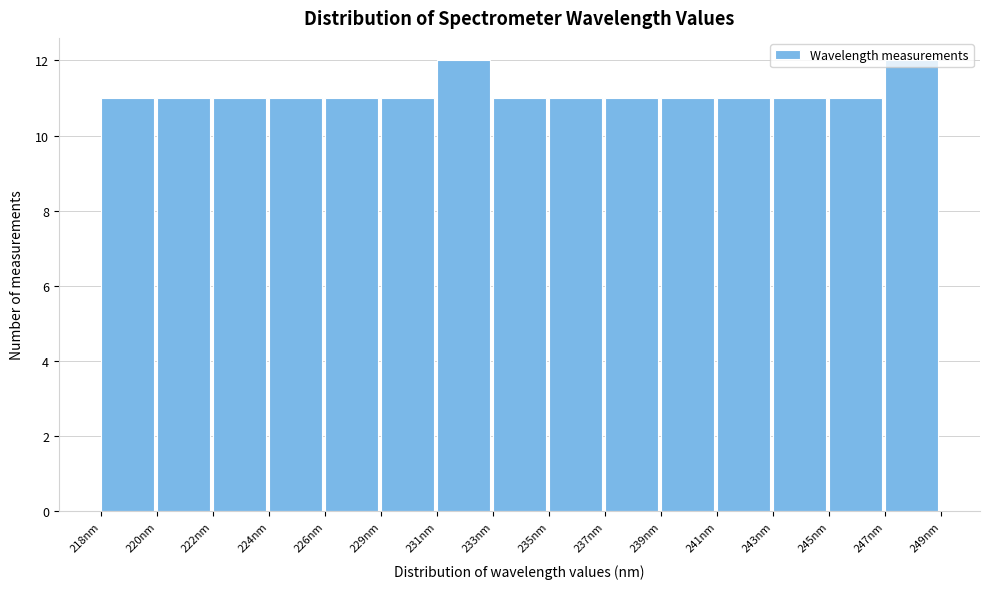

What is the greatest value displayed?

12